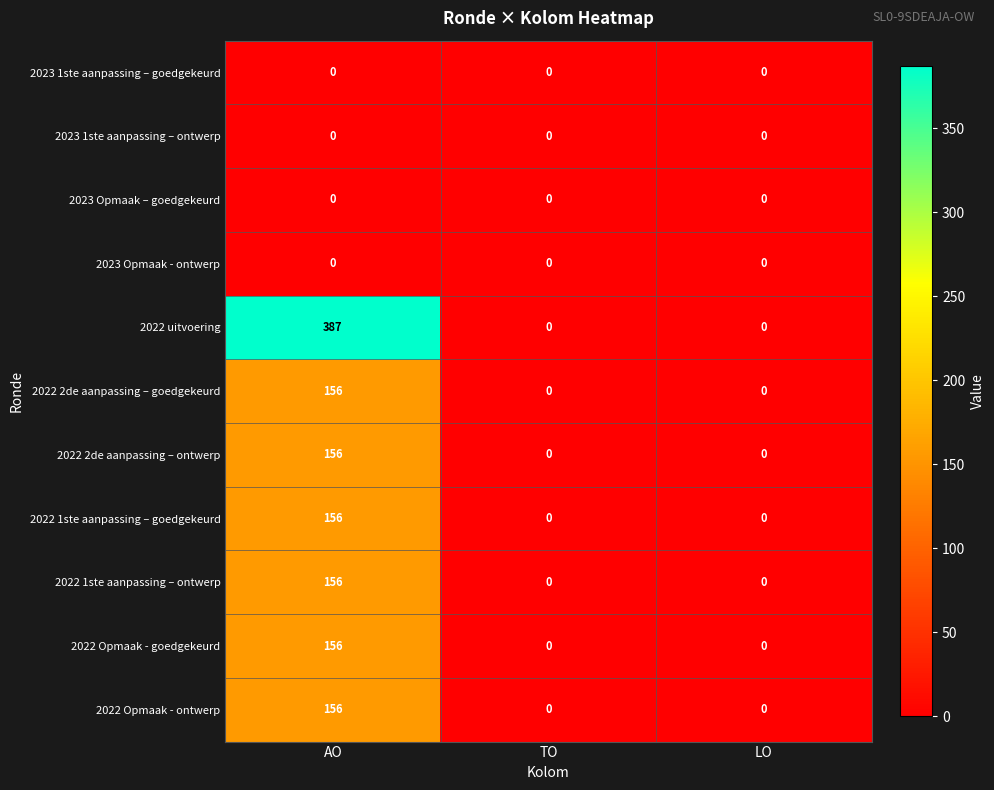

What is the spread (max minus min) of values at AO?

387